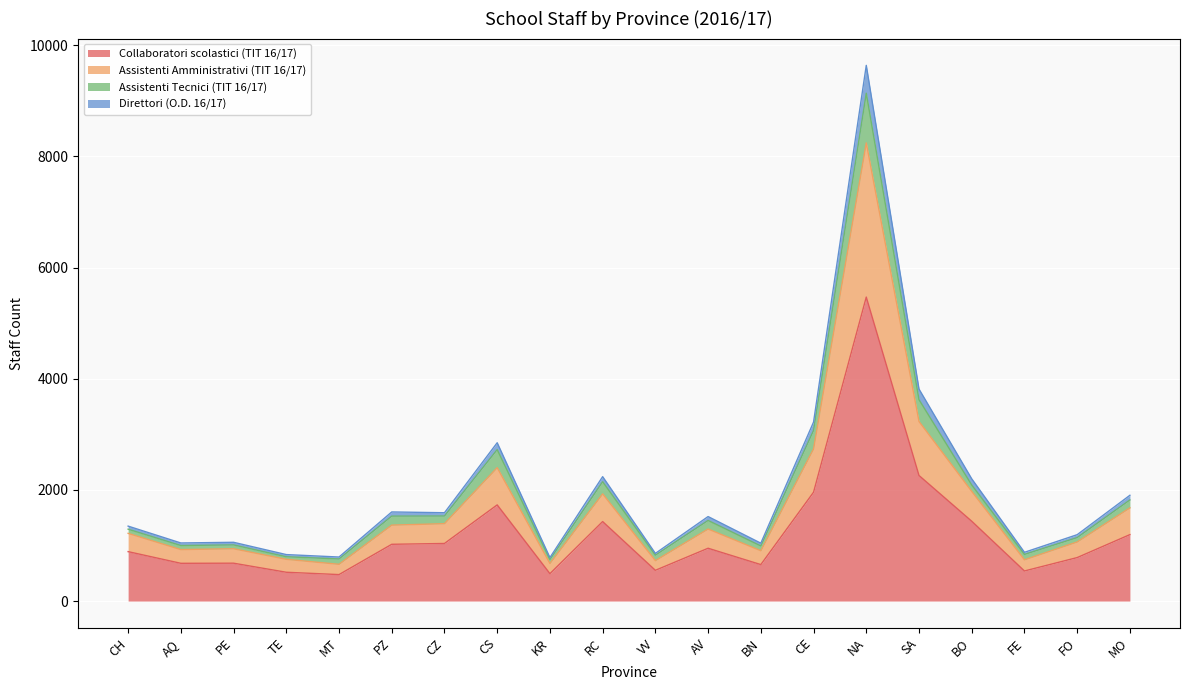

The Assistenti Tecnici (TIT 16/17) series shows 797 at TE. True or false?

True